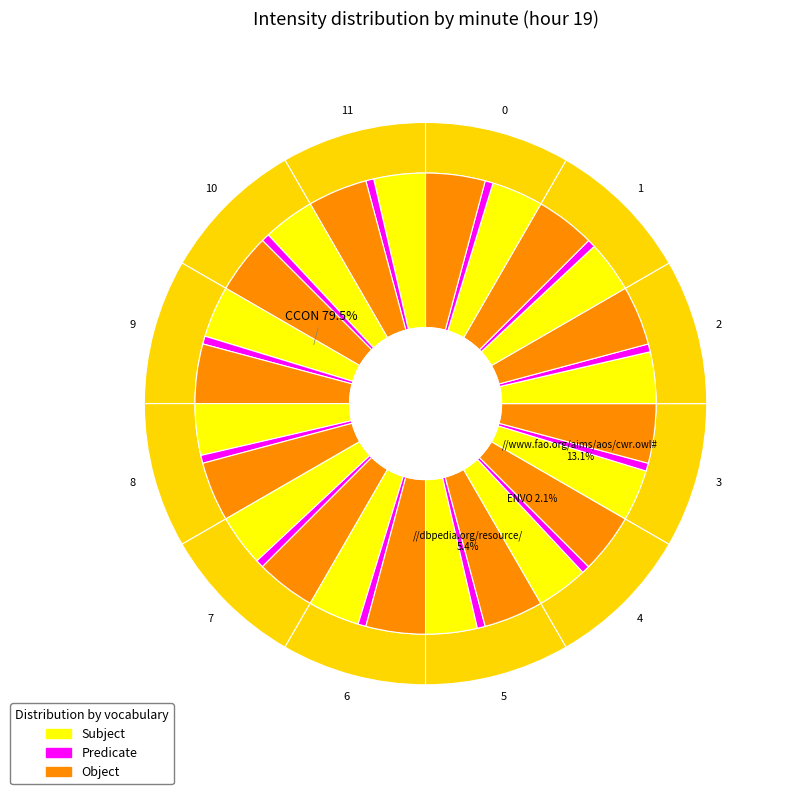

Does 8 represent more than half of the total?

No